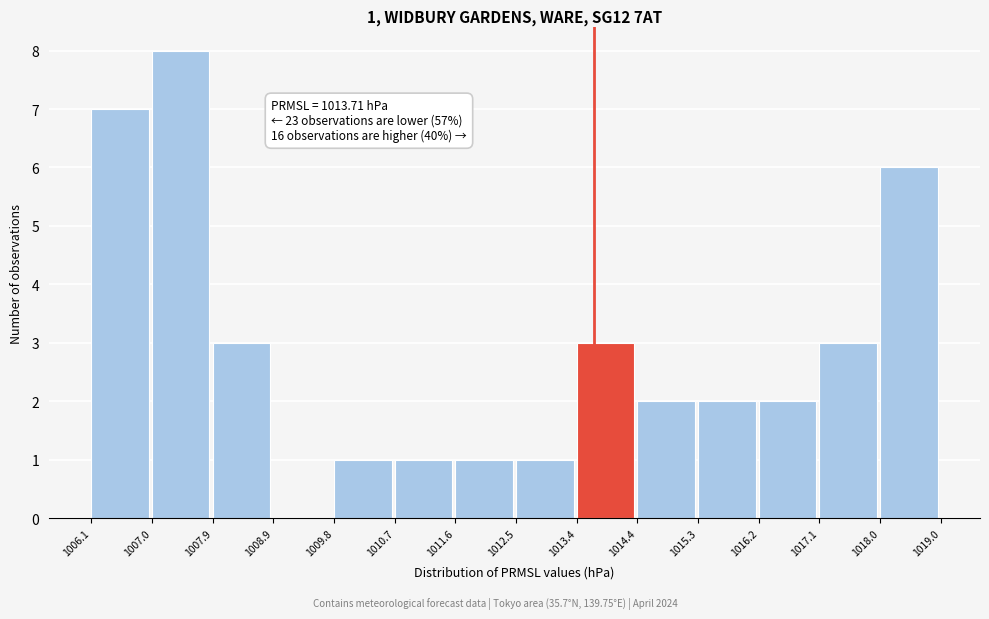

Which range on the x-axis has the tallest bar?

1007.0 to 1007.9